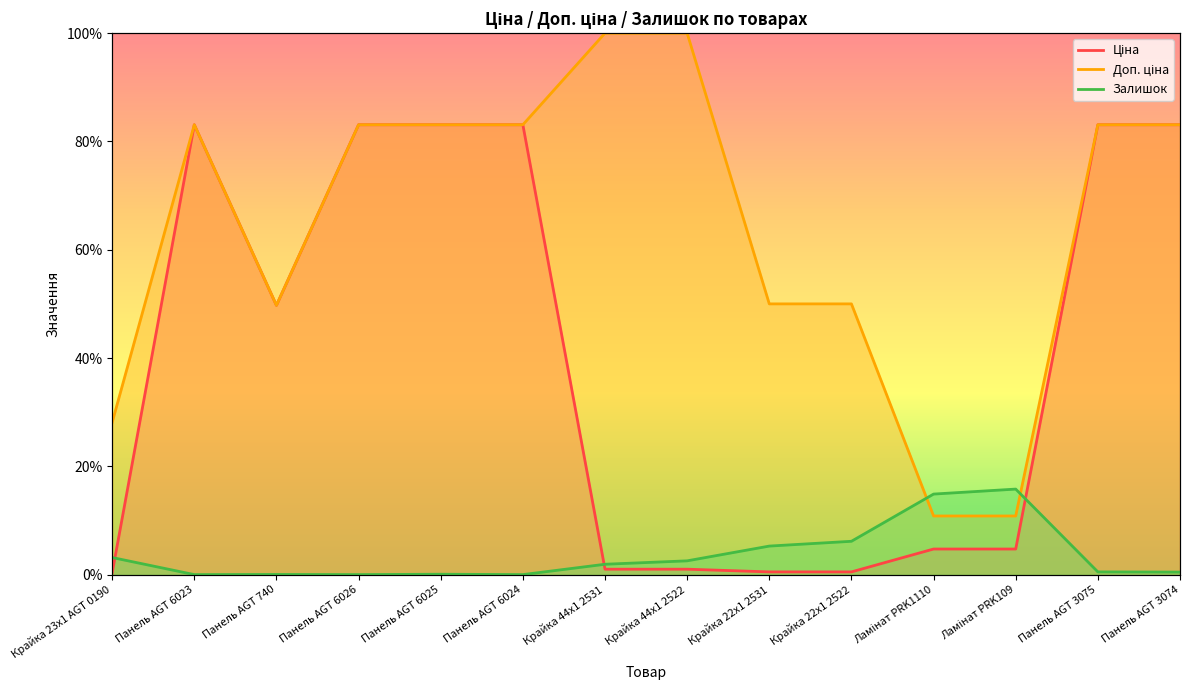

Does the chart display data point markers on the line(s)?

No